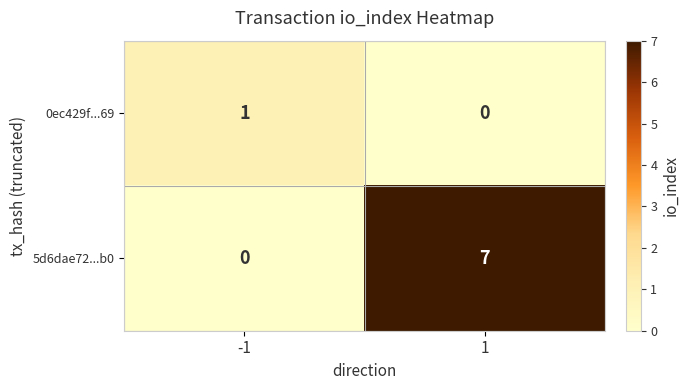

Reading left to right, transcribe all the data shown in this chart.

0ec429f...69: 1	0
5d6dae72...b0: 0	7